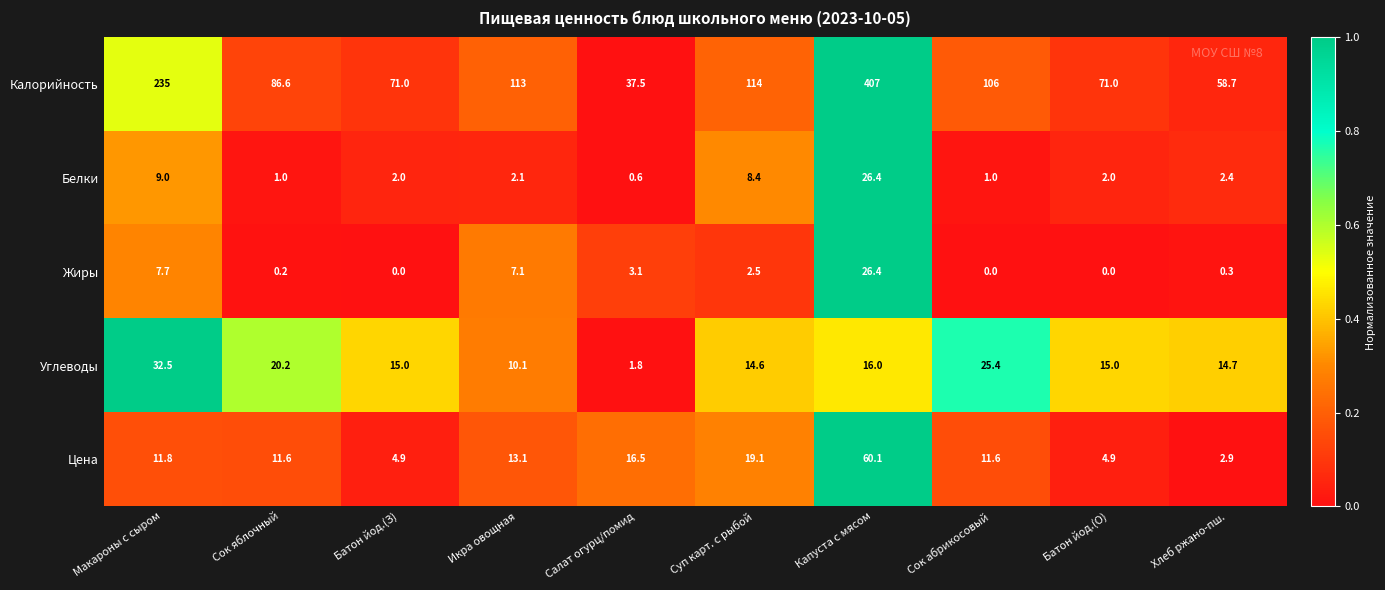

The value of Углеводы at Батон йод.(З) is 15.0. True or false?

True